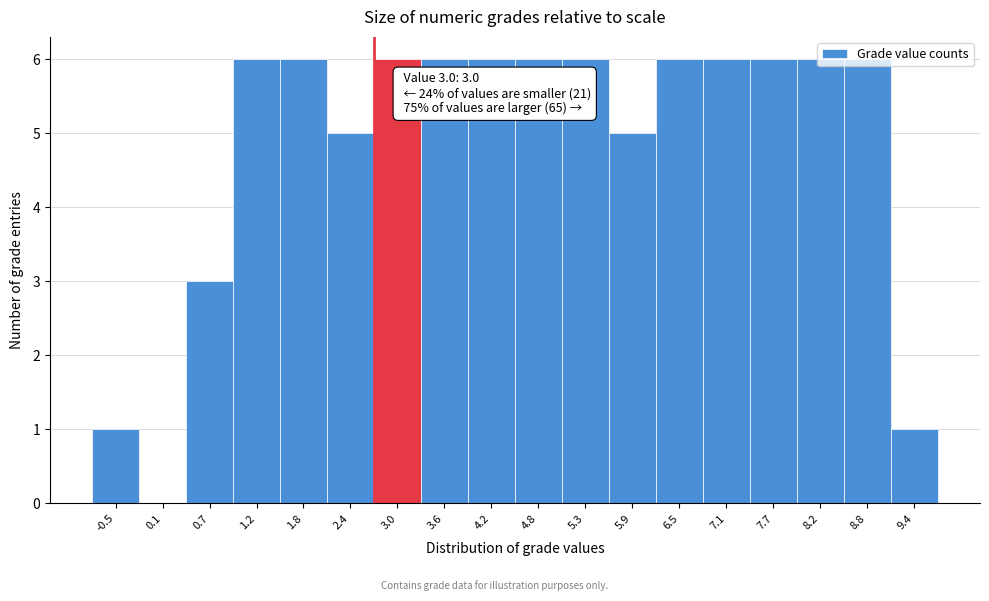

What is the sum of the values at 8.8 and 7.1?

12